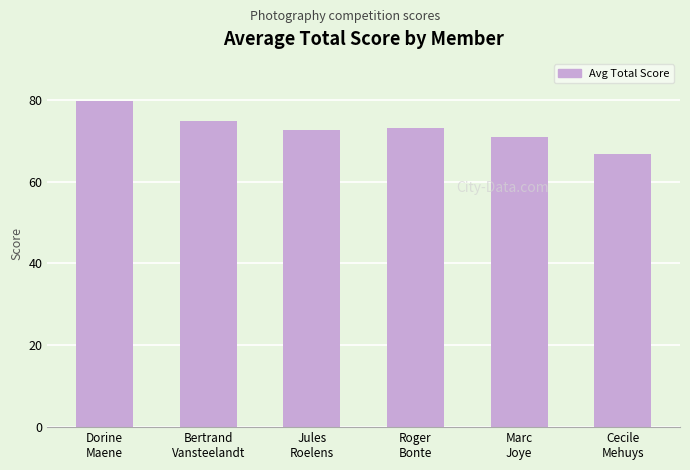

The value at Marc
Joye is 71.0. True or false?

True